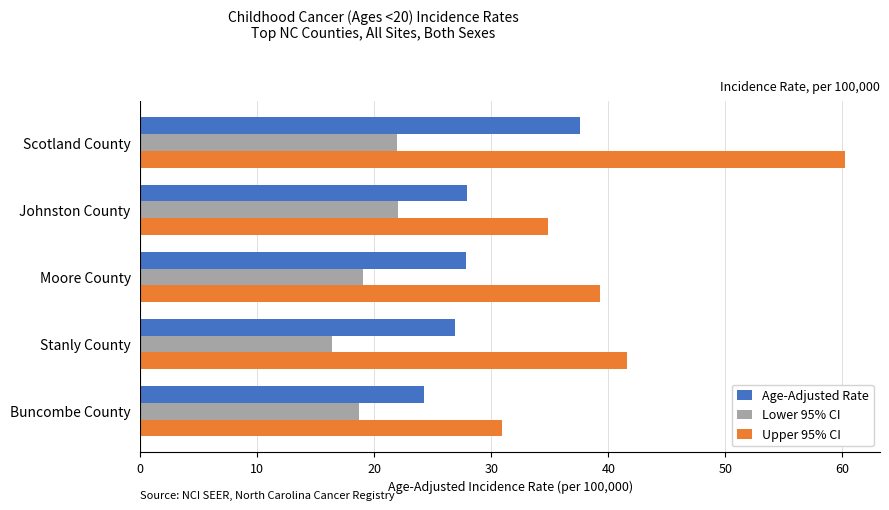

At which category does the chart reach its minimum across all series?

Stanly County